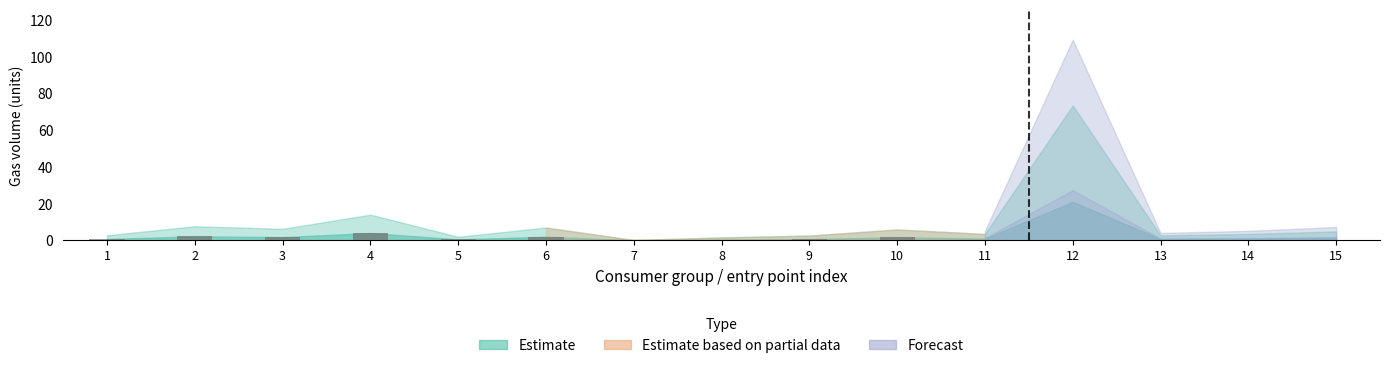

At 1, list the series in order from largest to smallest.

Estimate, Forecast, Estimate based on partial data